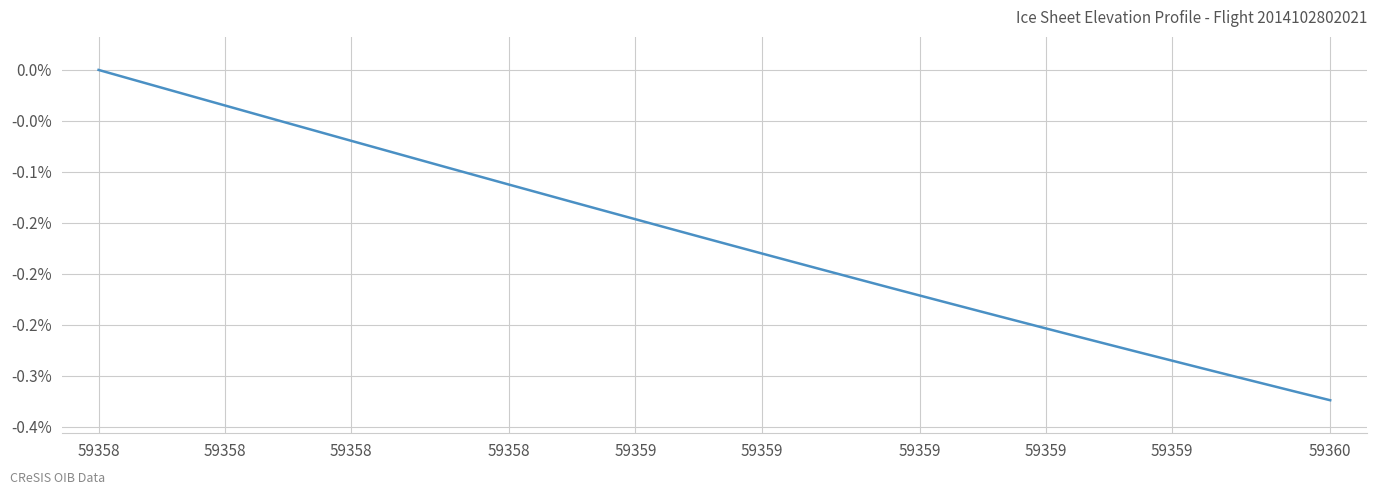

Does the chart display data point markers on the line(s)?

No